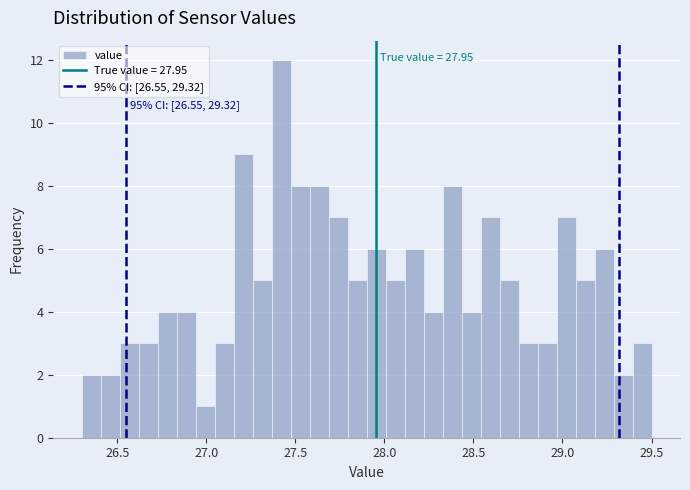

Read against the x-axis, roughly where is the centre of the tallest bar?

27.40